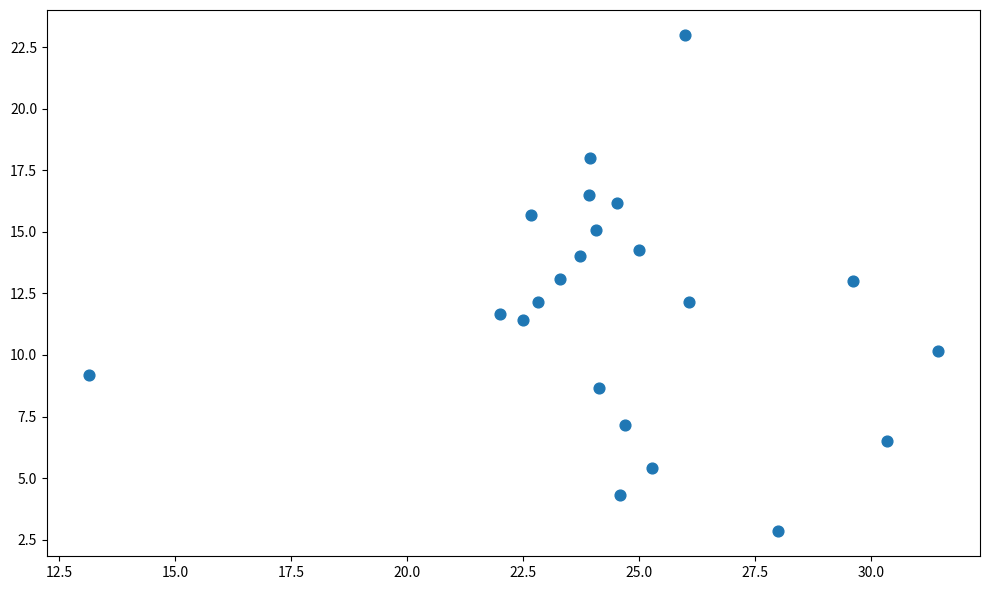

What is the range of Y values (max minus min)?

20.2